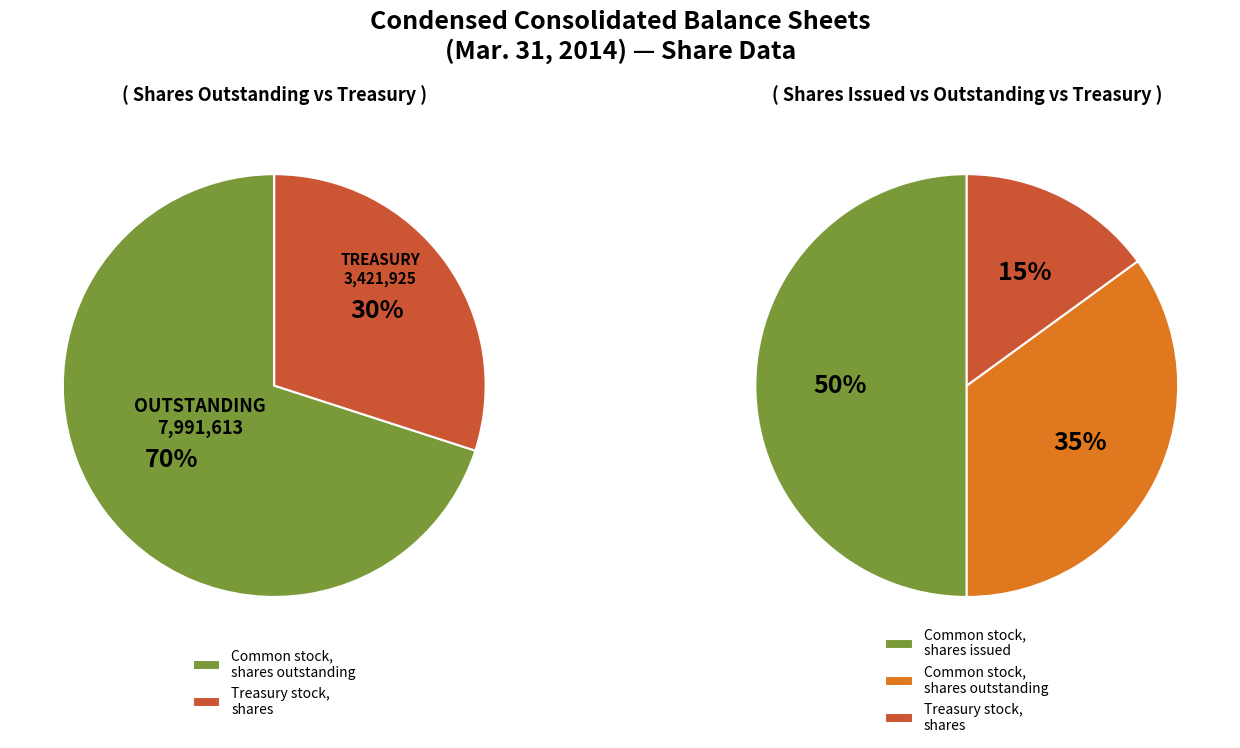

Between Common stock, shares outstanding and Common stock, shares issued, which is larger?

Common stock, shares issued